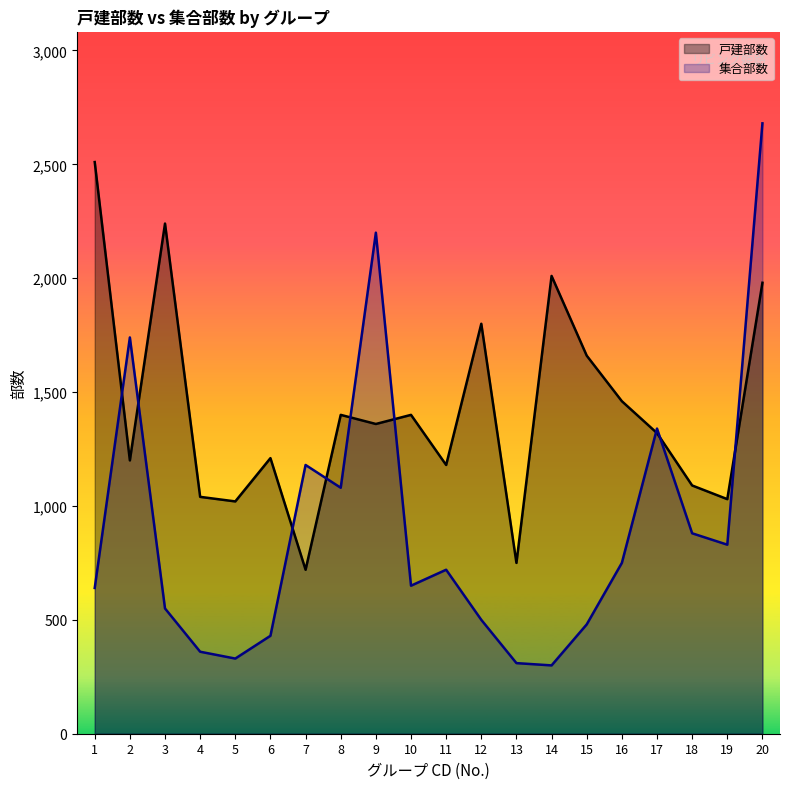

How many intersections are there between 集合部数 and 戸建部数?

9